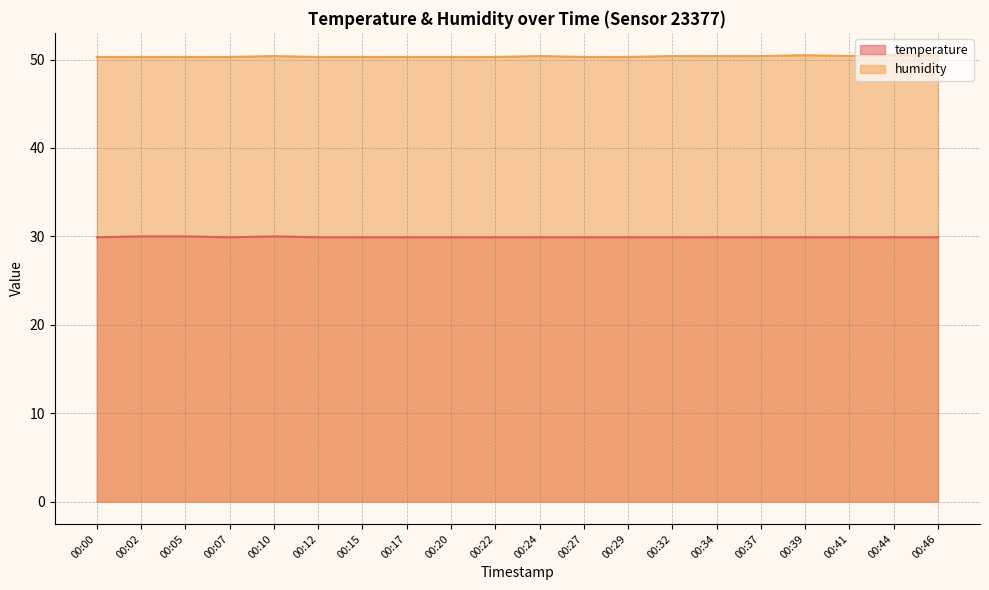

True or false: temperature and humidity cross at least once.

False